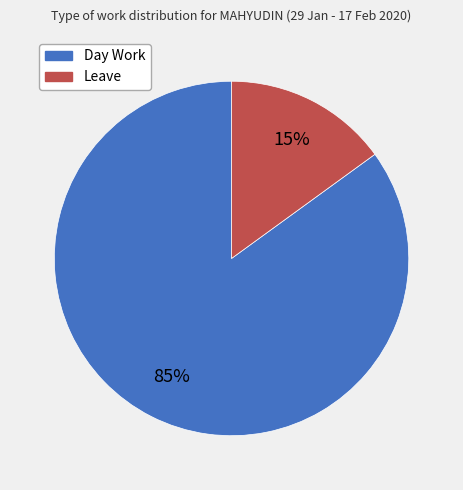

The Day Work slice represents 76% of the pie. True or false?

False